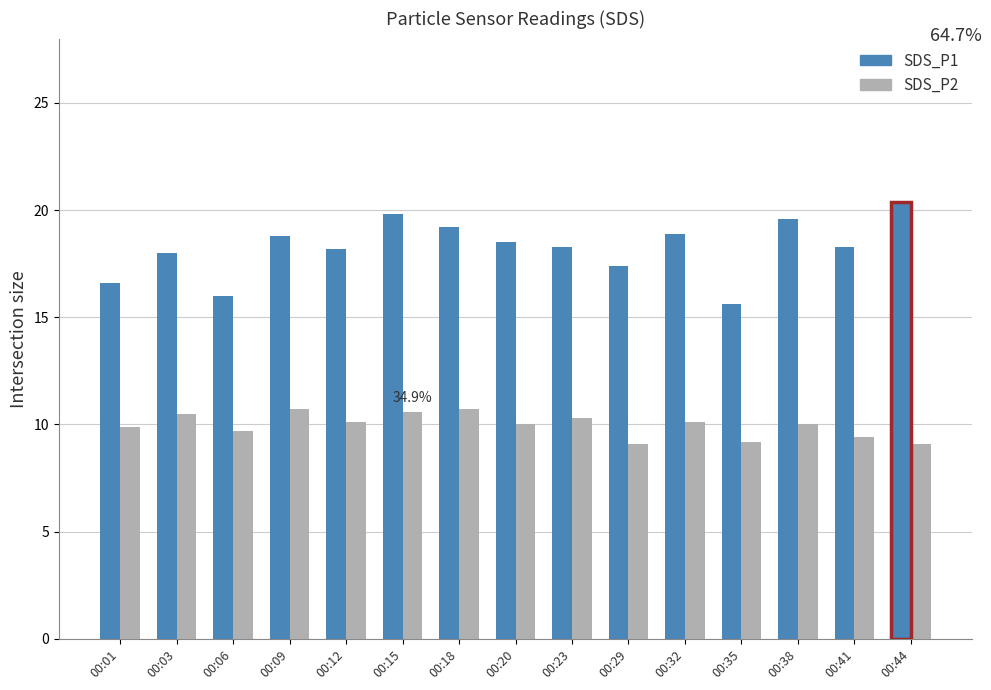

Rank the series by their maximum value, from lowest to highest.

SDS_P2, SDS_P1